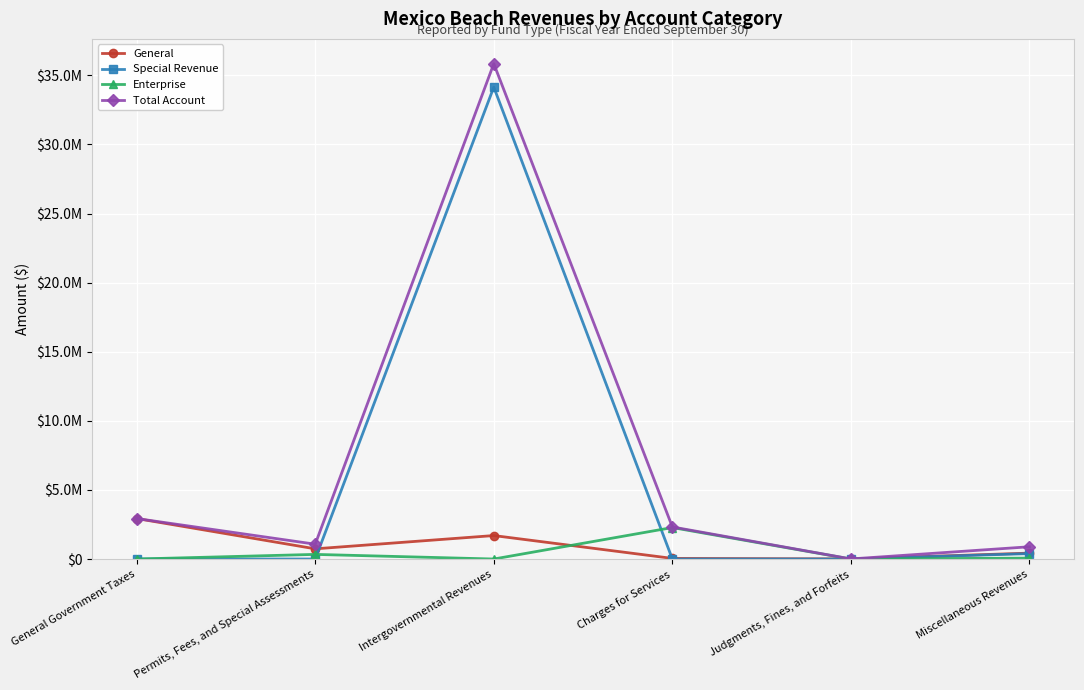

List the labels in order of Total Account value, largest first.

Intergovernmental Revenues, General Government Taxes, Charges for Services, Permits, Fees, and Special Assessments, Miscellaneous Revenues, Judgments, Fines, and Forfeits